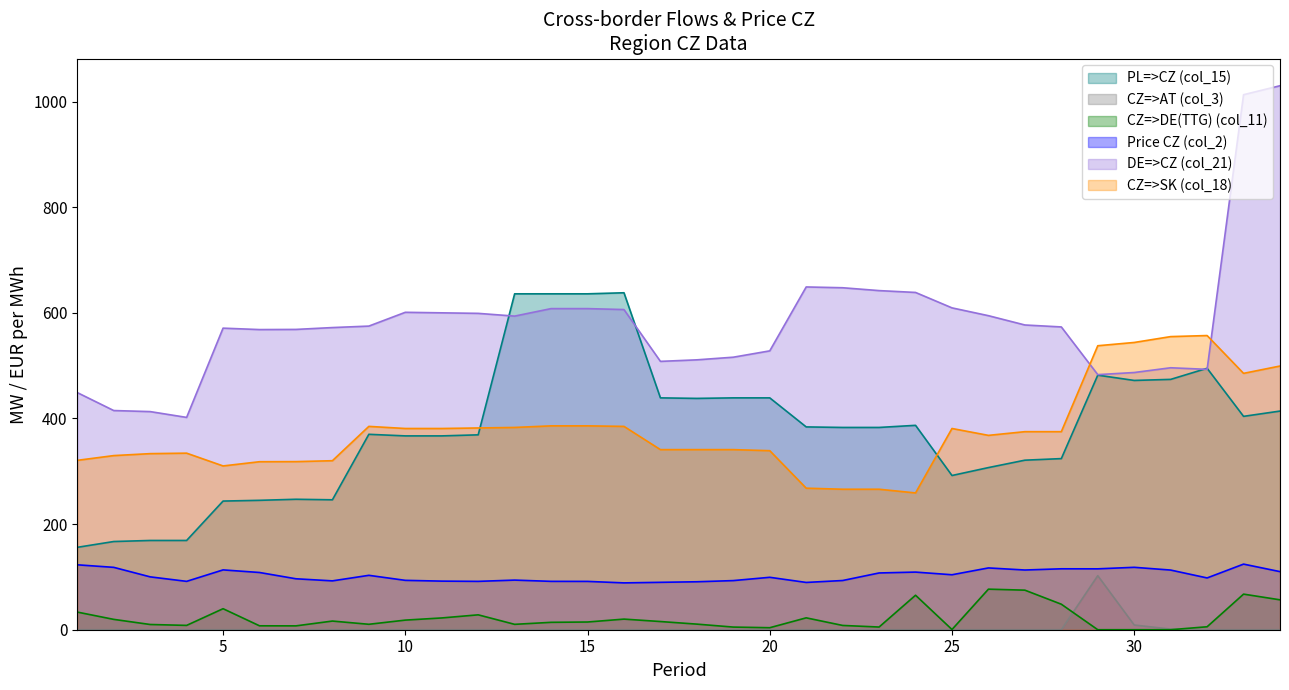

What is the greatest value displayed?

1030.0